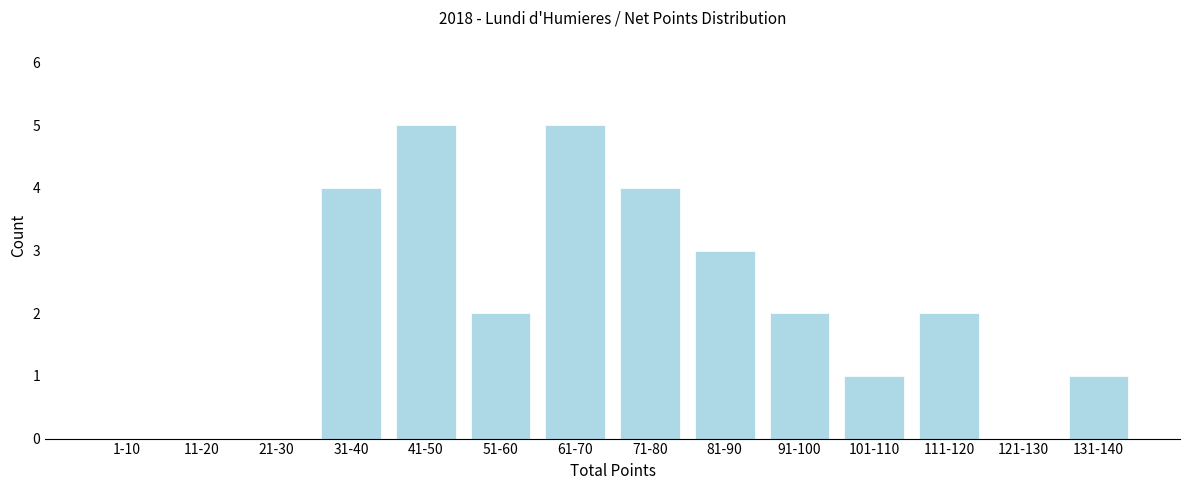

Reading left to right, transcribe all the data shown in this chart.

1-10=0	11-20=0	21-30=0	31-40=4	41-50=5	51-60=2	61-70=5	71-80=4	81-90=3	91-100=2	101-110=1	111-120=2	121-130=0	131-140=1